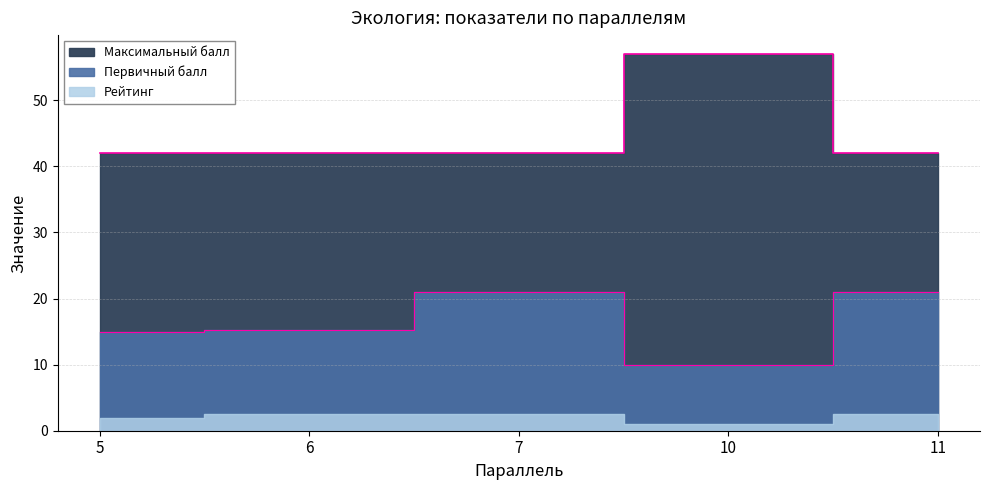

Which has a higher value, 7 or 11?

7